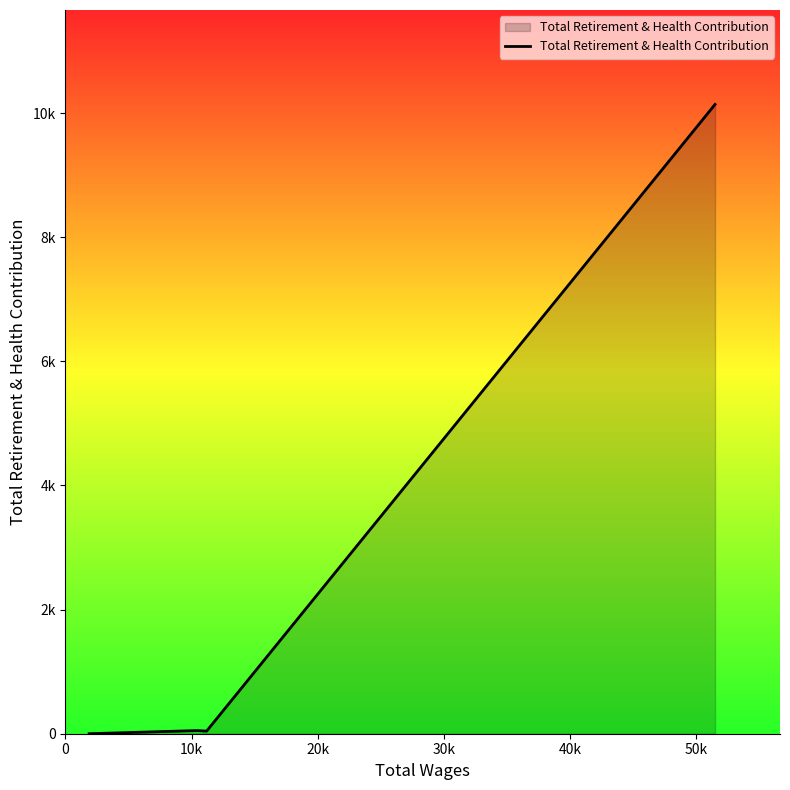

Does the chart display data point markers on the line(s)?

No